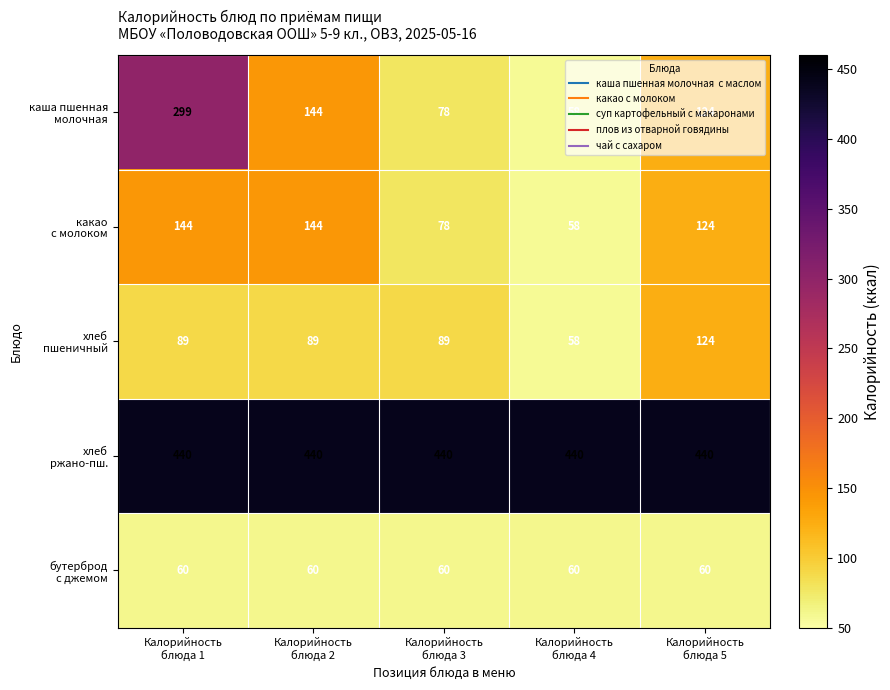

What is the greatest value displayed?

440